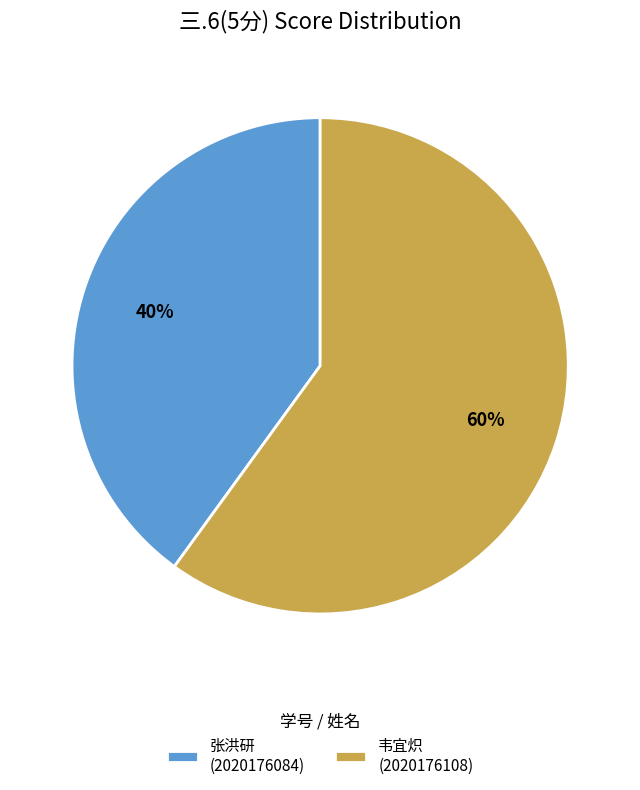

Which slice is the smallest?

张洪研 (2020176084)